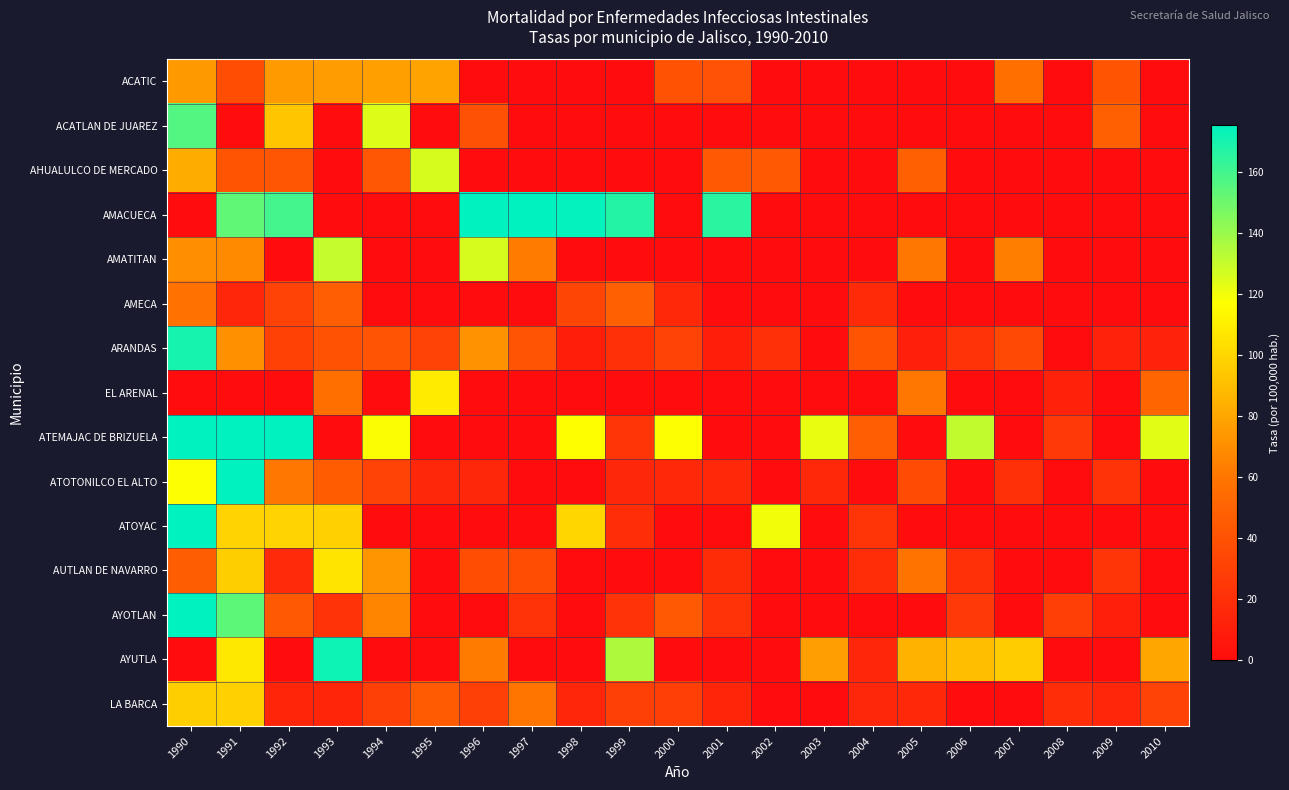

Which series has the largest total across all categories?

ATEMAJAC DE BRIZUELA